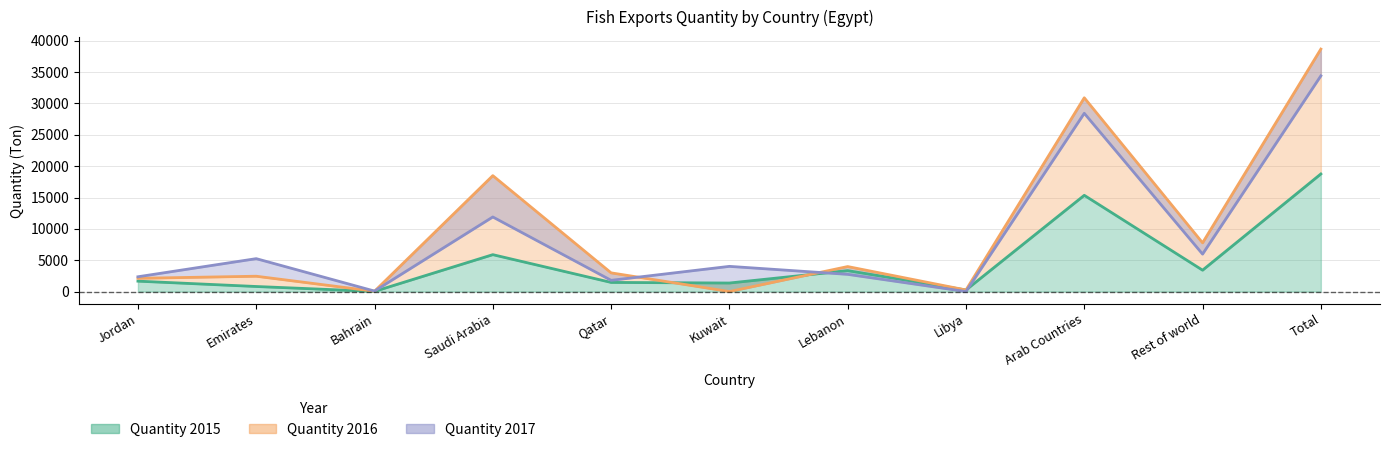

In Quantity 2017, how many points are higher than both neighbors (excluding endpoints)?

4